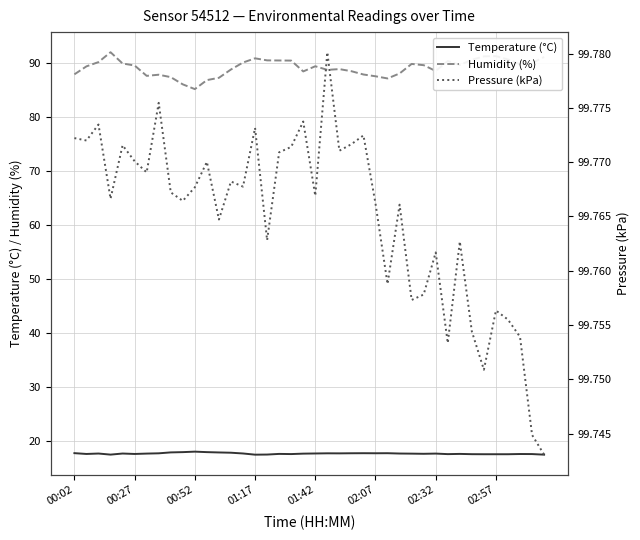

What is the sum of all Humidity (%) values?

3566.9